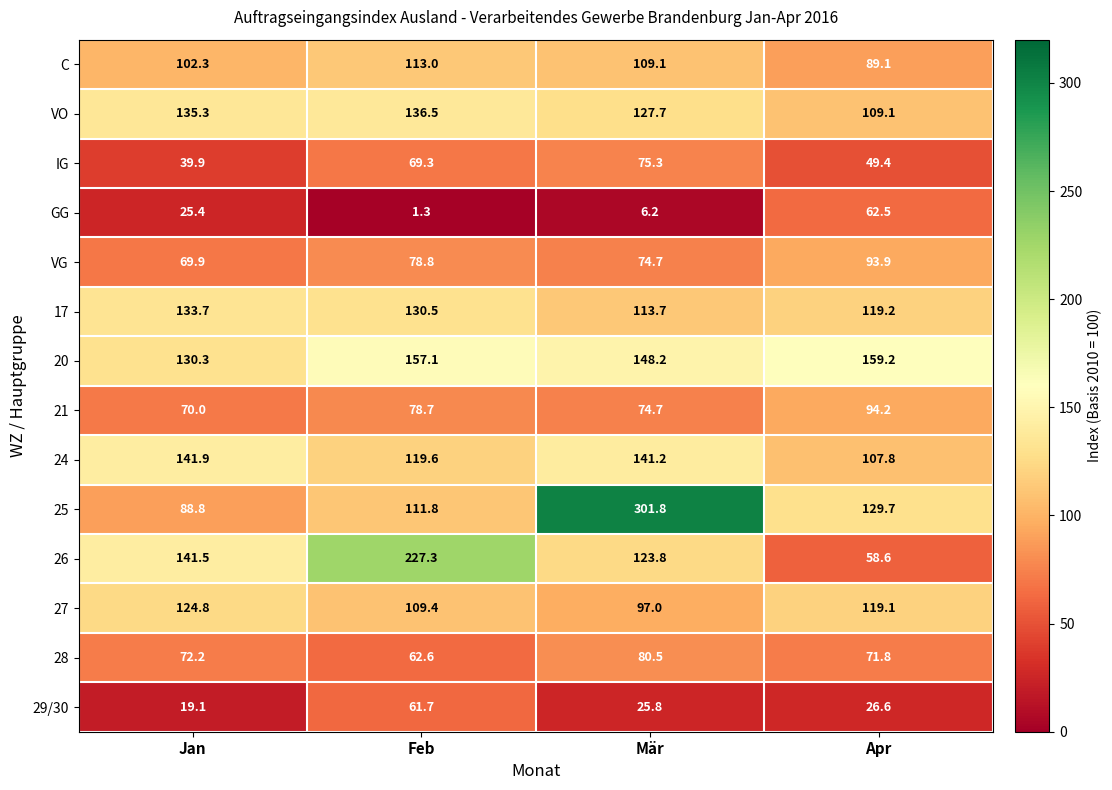

At which category does the chart reach its peak across all series?

Mär